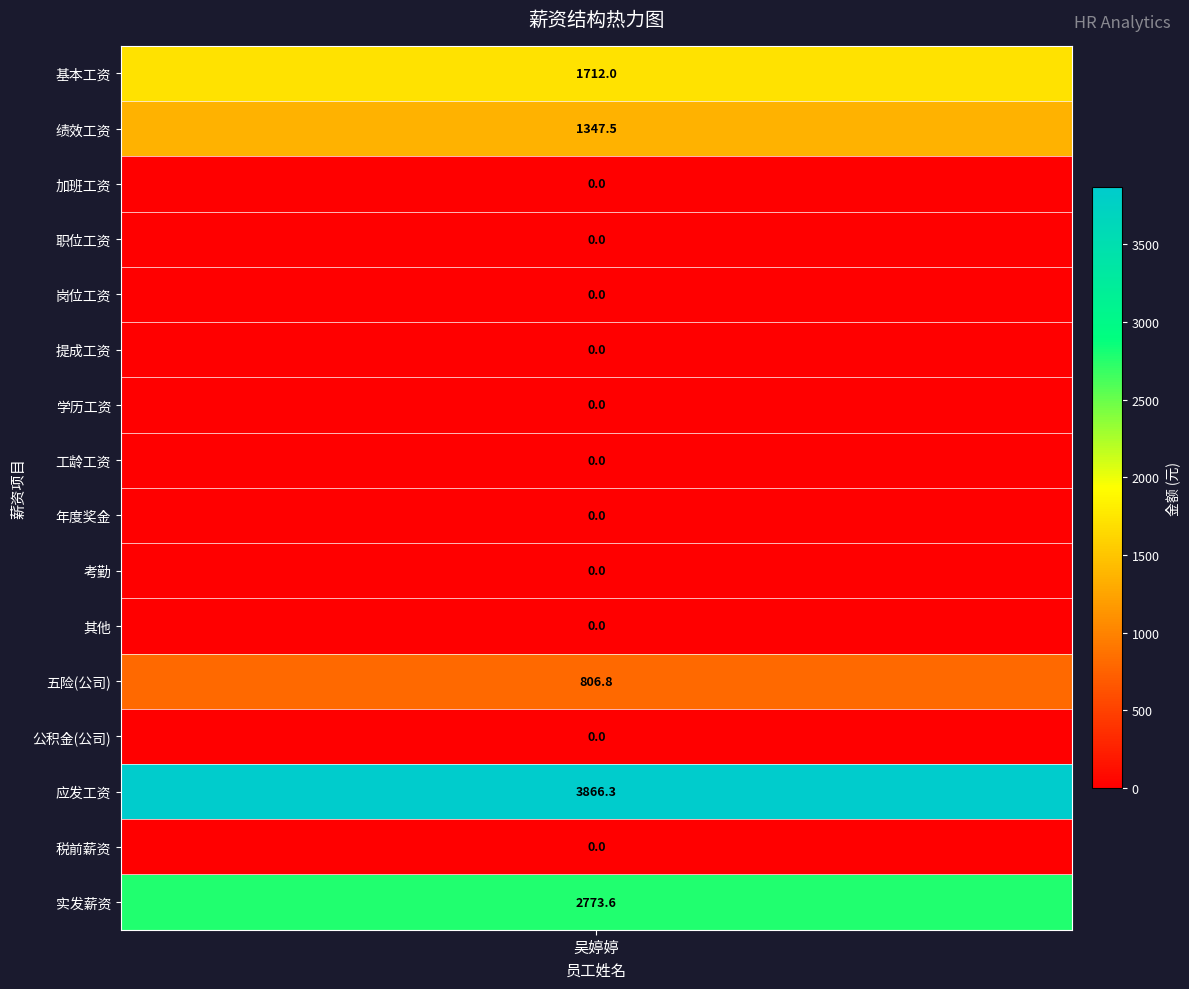

What is the difference between the second highest and minimum values?

2773.6